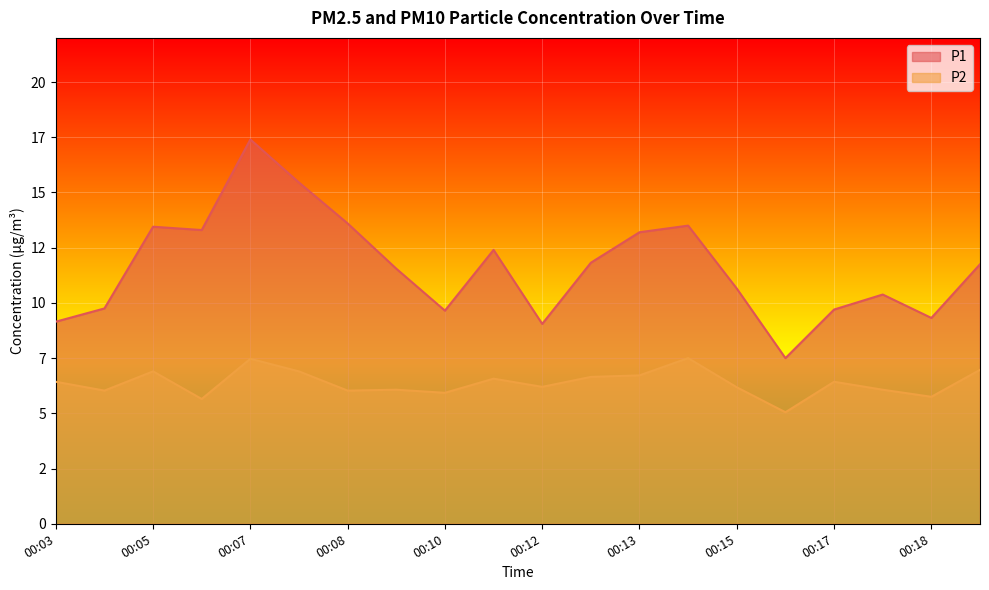

True or false: P2 has more than 0 interior local peaks.

True